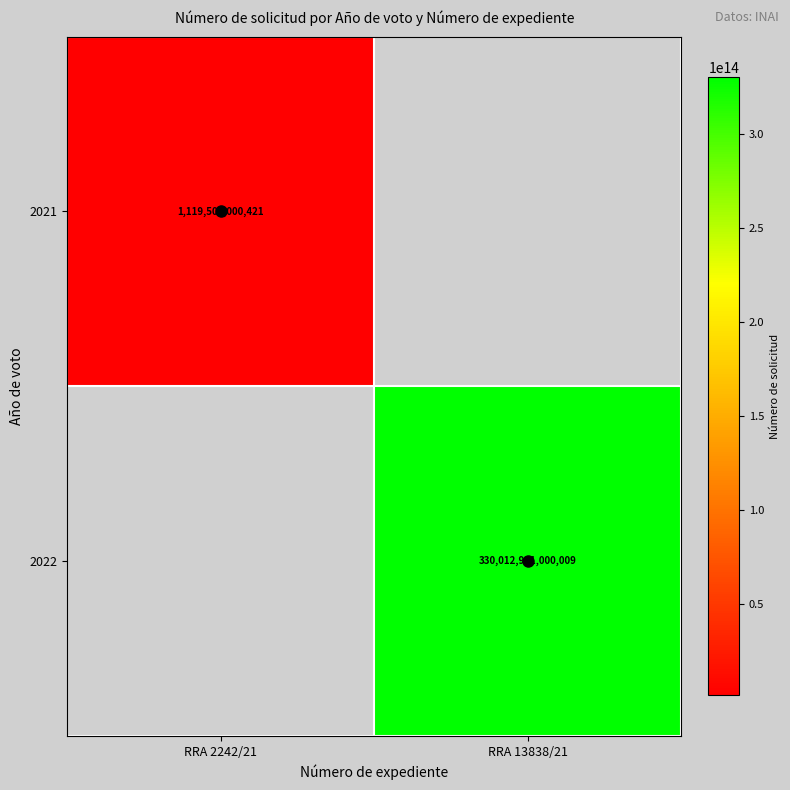

At how many categories does at least one series exceed 25329216985449?

1